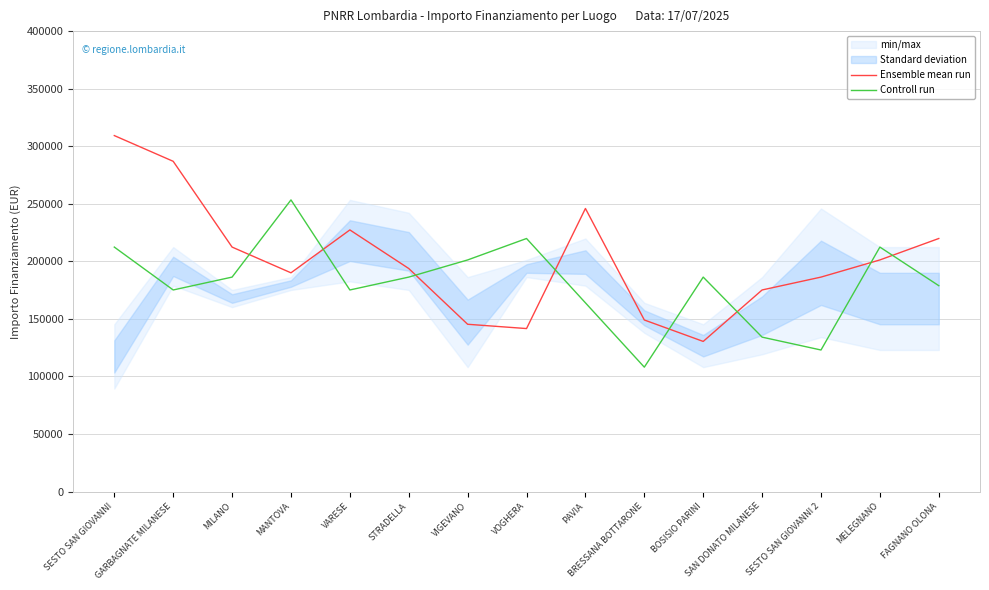

How many intersections are there between Controll run and Ensemble mean run?

8